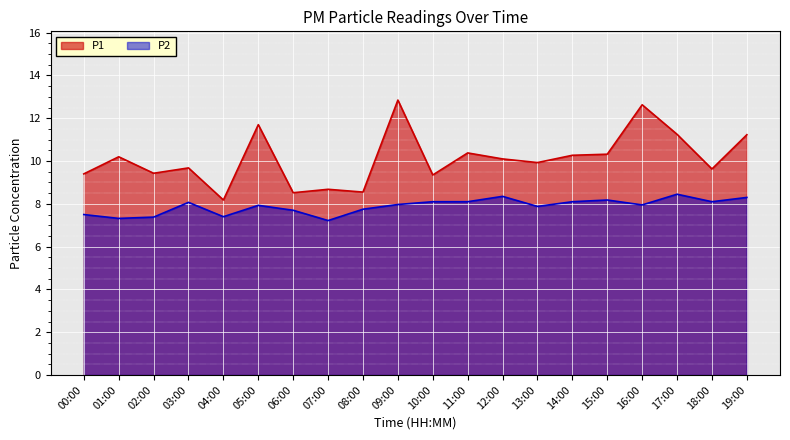

At how many categories does at least one series exceed 9?

16